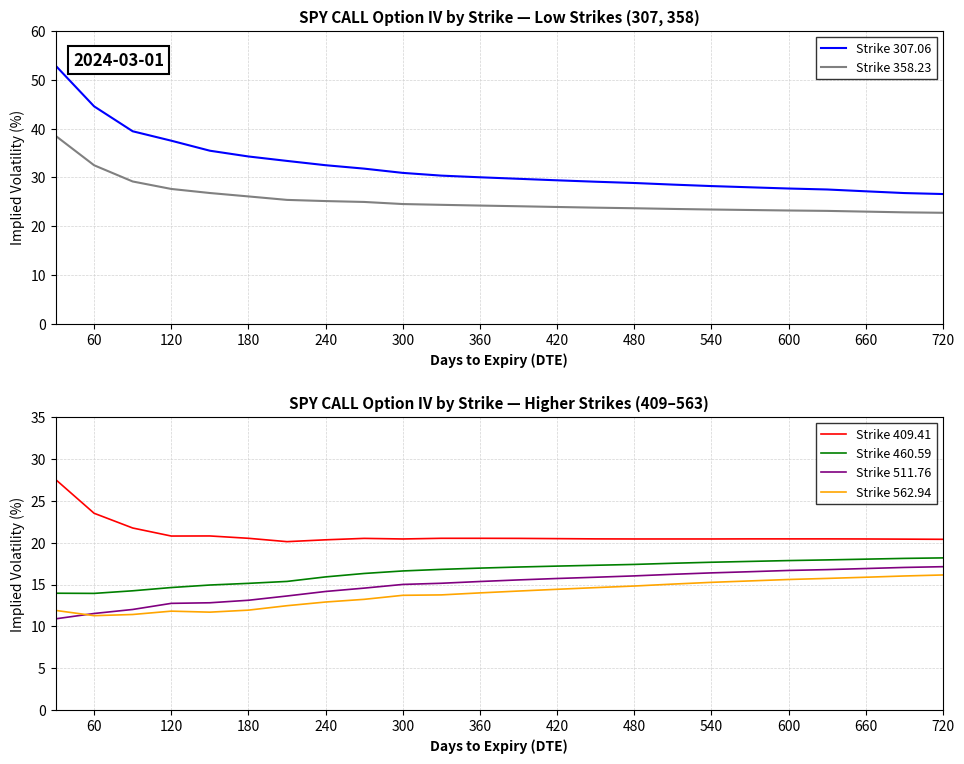

What is the greatest value displayed?

52.9